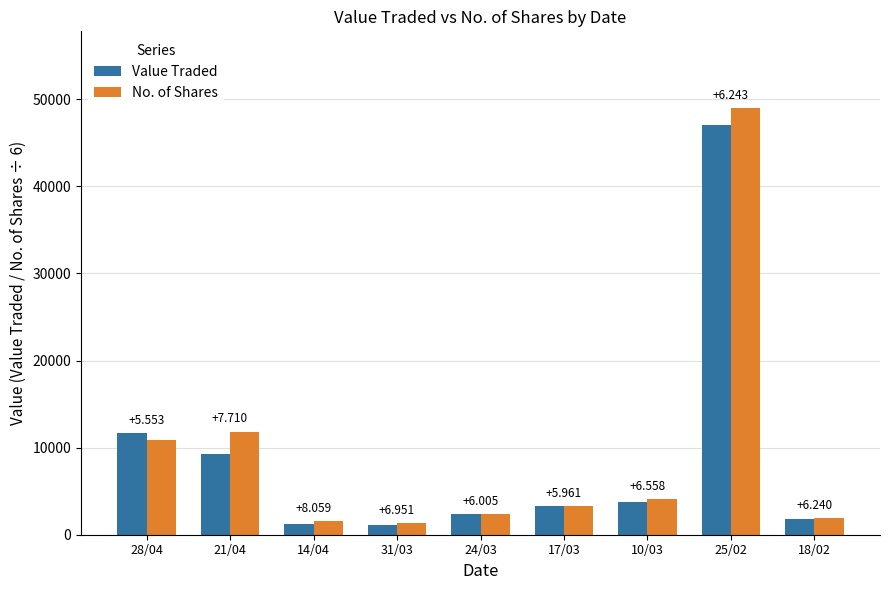

Reading left to right, what are all the values shown in this chart?

Value Traded: 11695.0	9222.0	1195.0	1169.0	2374.0	3308.0	3709.0	47075.0	1811.0
No. of Shares: 10823.3	11850.0	1605.2	1354.3	2376.2	3286.7	4054.0	48983.7	1883.3